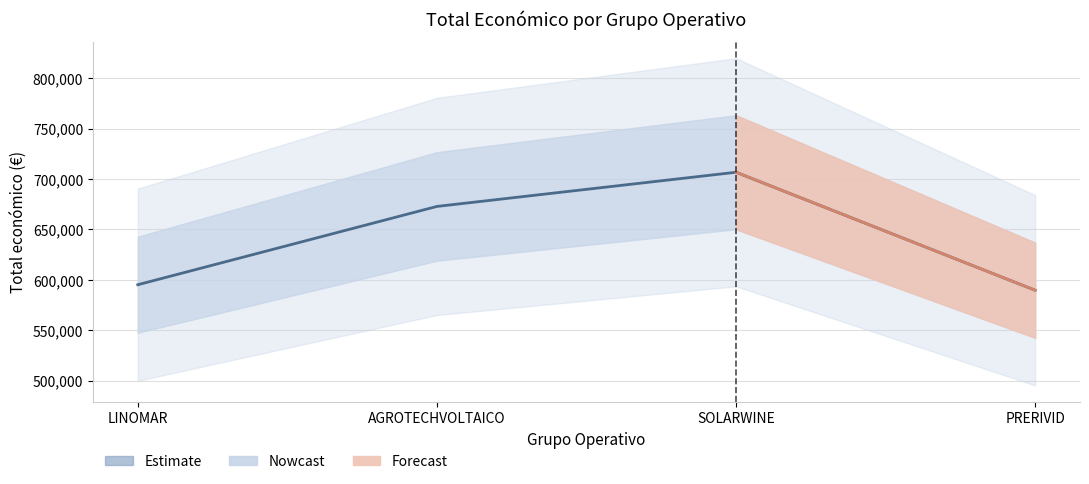

How many values are below 672807?

2